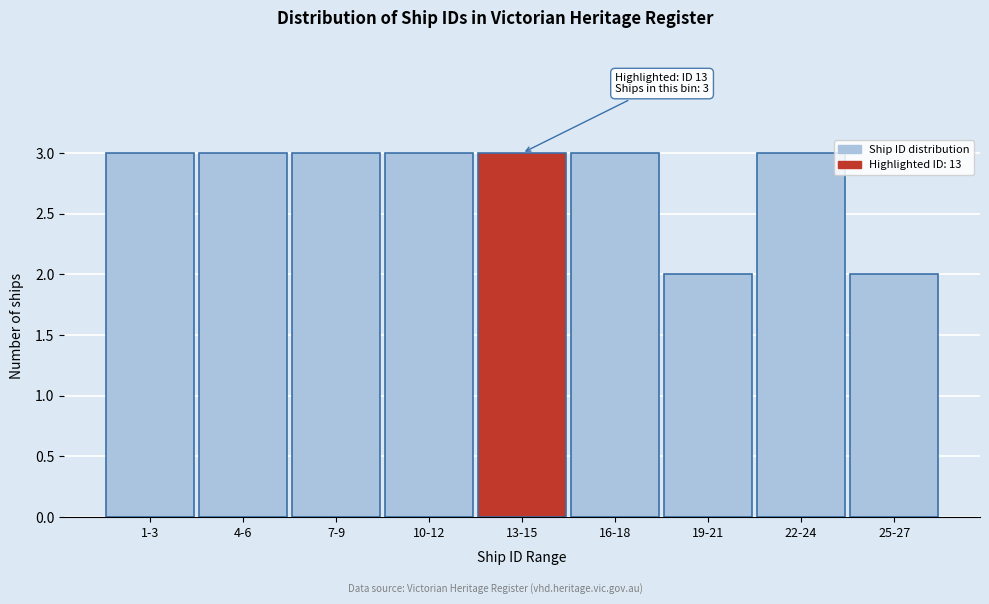

Reading right to left, list all the values displayed in this chart.

2	3	2	3	3	3	3	3	3